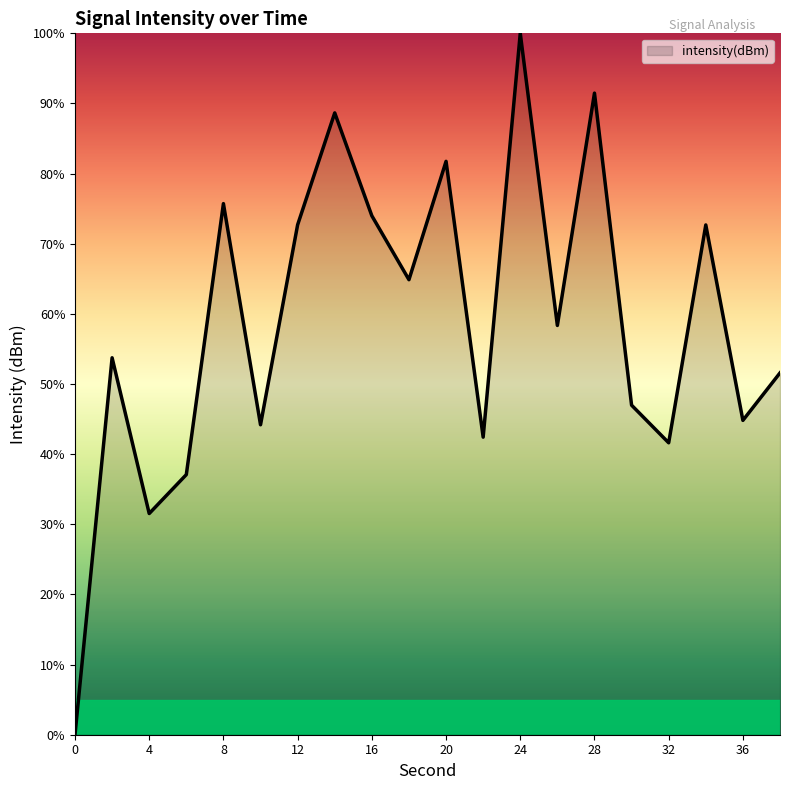

What is the difference between the maximum and minimum values?

100.0